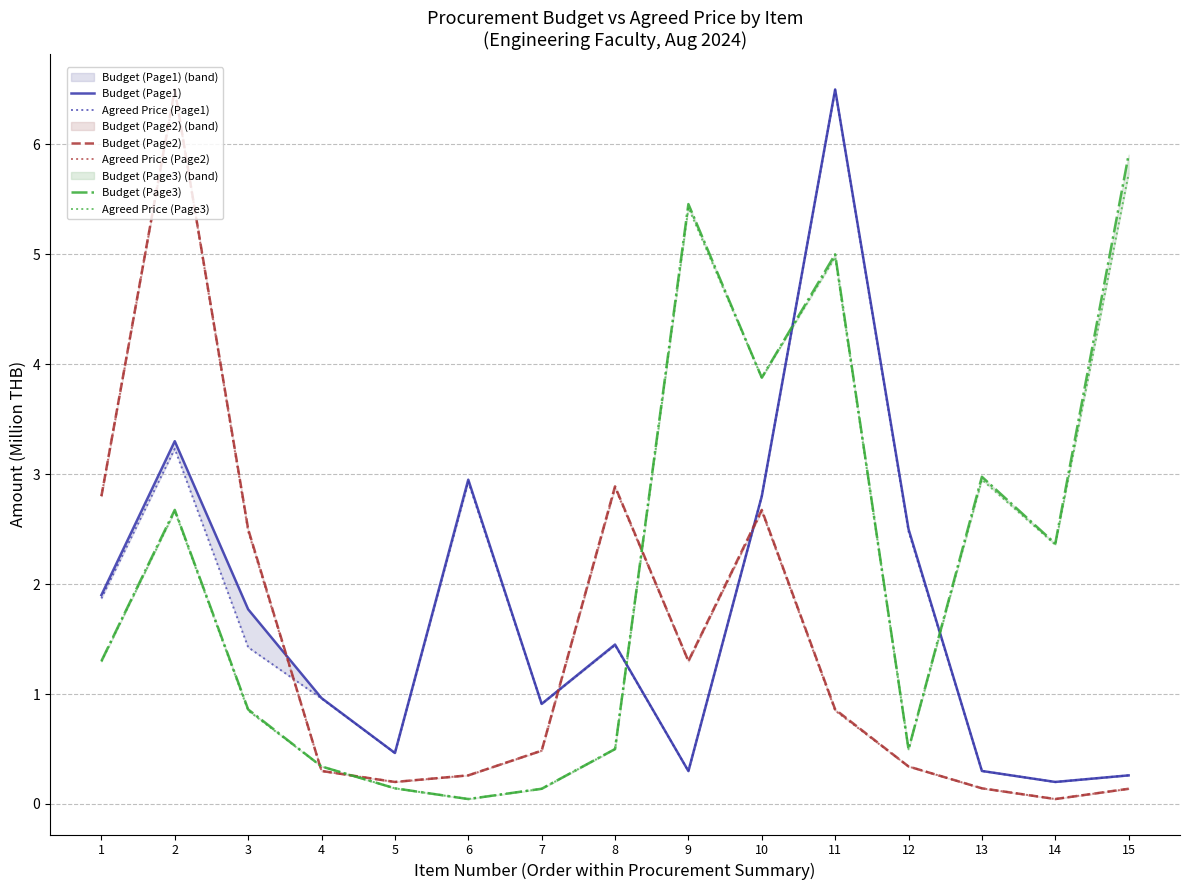

What is the maximum value for Budget (Page2)?

6.5